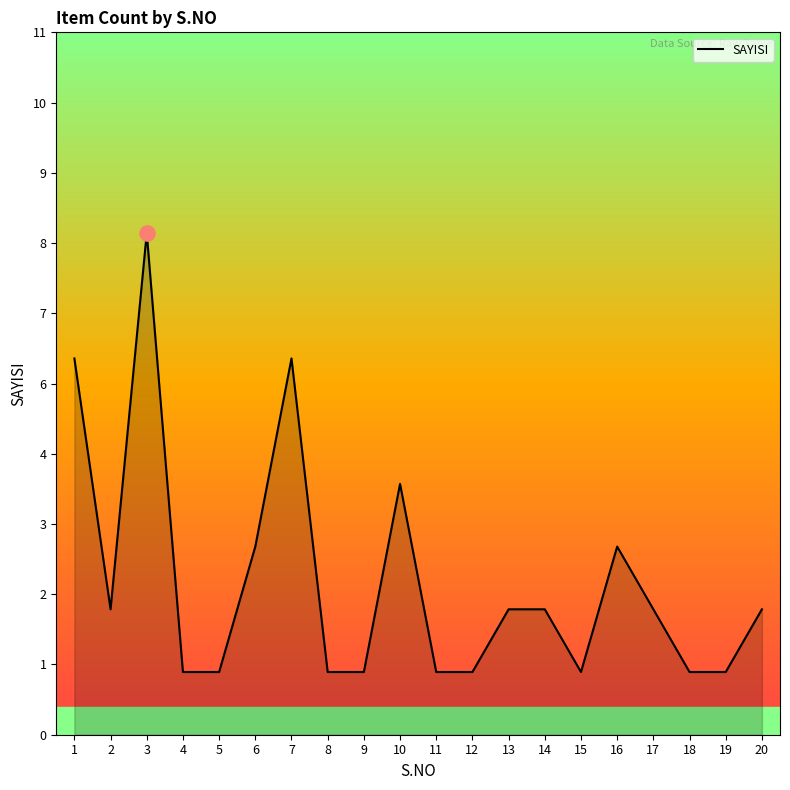

What is the ratio of the value at 1 to the value at 7?

1.0